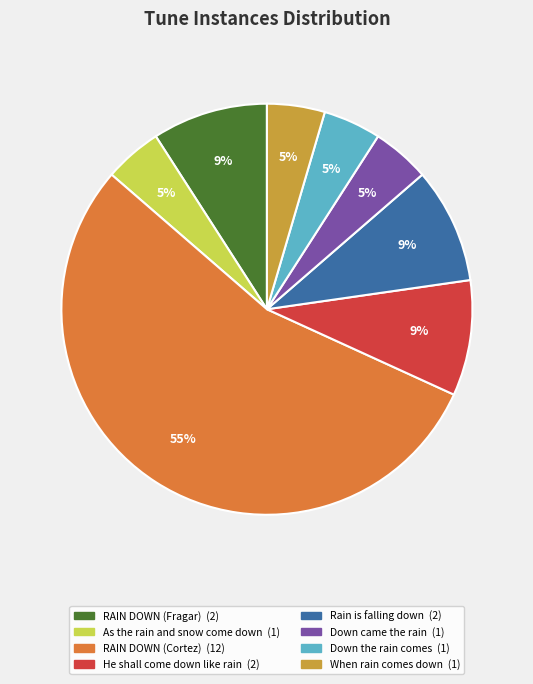

Is it true that Rain is falling down is 2% of the pie?

False